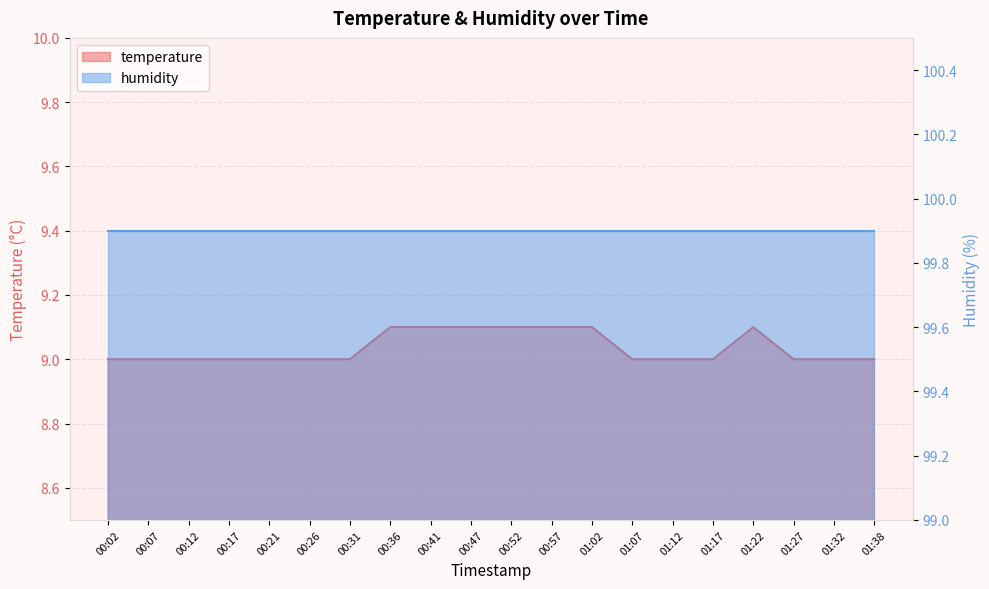

Approximately how many times larger is the value at 00:12 compared to 01:22?

1.0